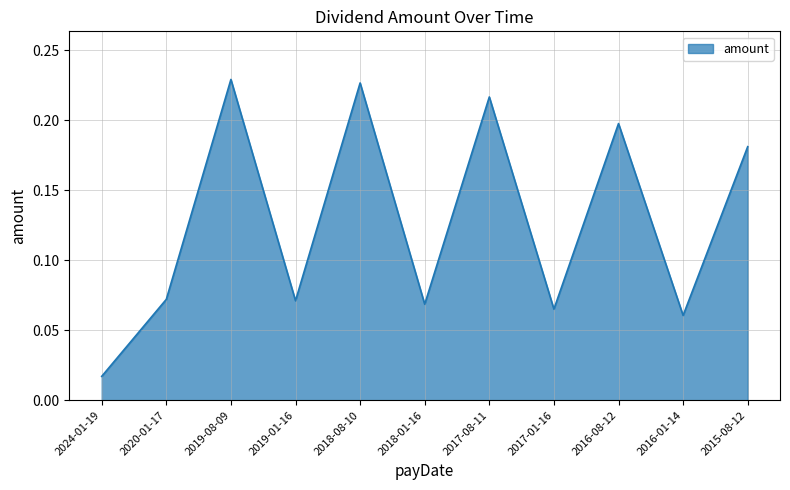

Between 2018-01-16 and 2016-01-14, which is larger?

2018-01-16